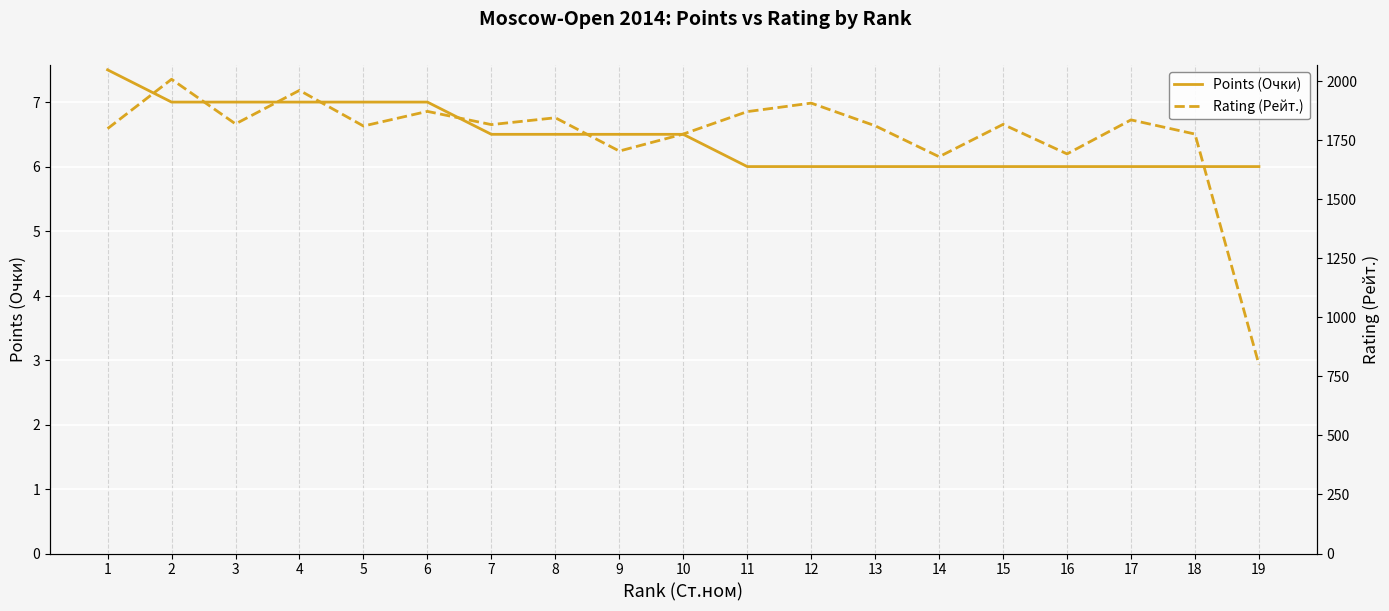

What is the greatest value displayed?

2008.0